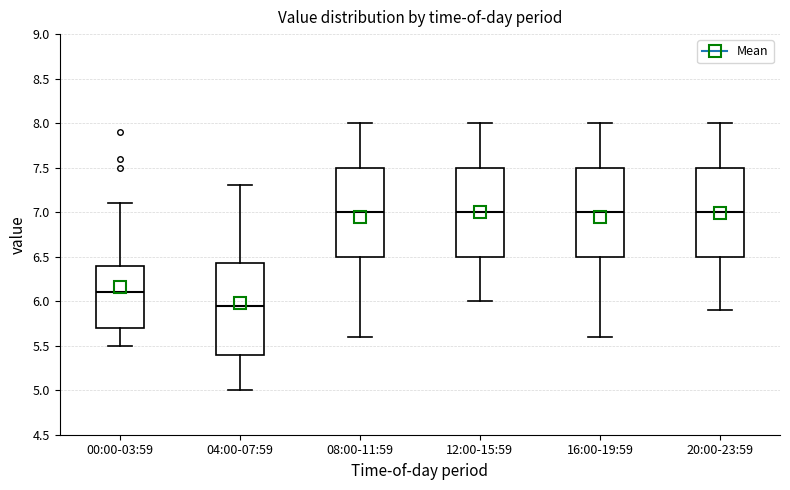

Reading left to right, transcribe this box plot: for each box, give where its median line is, the range the box spans, and where its two whiskers end, as read against the y-axis. The values are not printed on the chart, so give them approximately, as read against the axis.

00:00-03:59: median 6.10, box 5.70 to 6.40, whiskers 5.50 to 7.10
04:00-07:59: median 5.95, box 5.40 to 6.45, whiskers 5.00 to 7.30
08:00-11:59: median 7.00, box 6.50 to 7.50, whiskers 5.60 to 8.00
12:00-15:59: median 7.00, box 6.50 to 7.50, whiskers 6.00 to 8.00
16:00-19:59: median 7.00, box 6.50 to 7.50, whiskers 5.60 to 8.00
20:00-23:59: median 7.00, box 6.50 to 7.50, whiskers 5.90 to 8.00